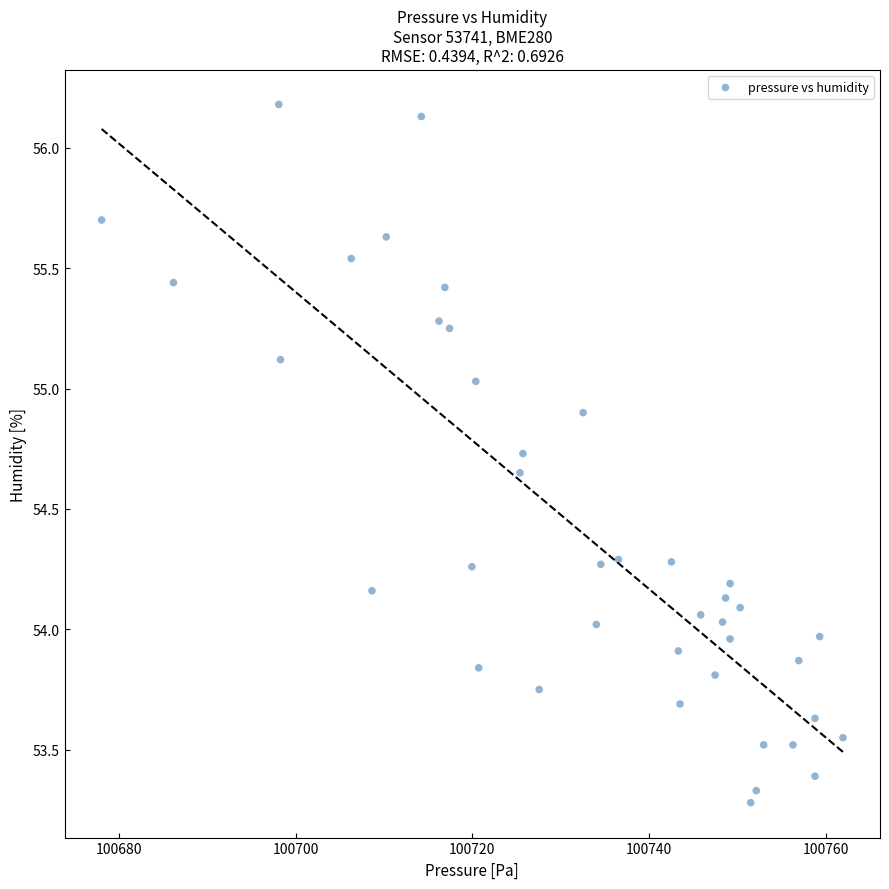

What is the range of X values (max minus min)?

83.9